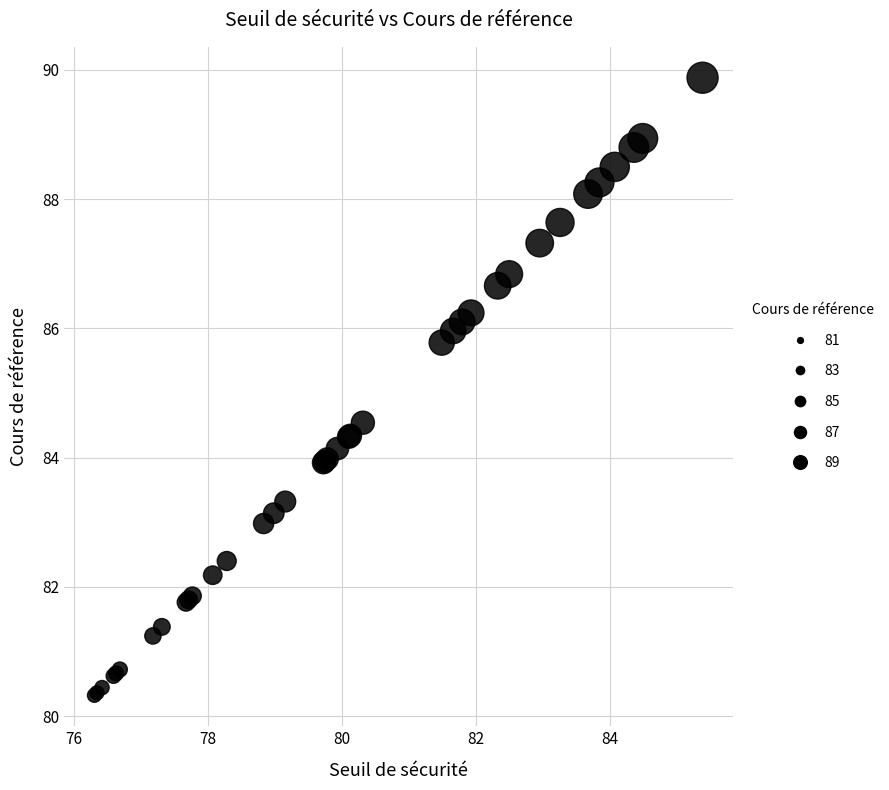

What Y value in the scatter plot is closest to 85?

84.5